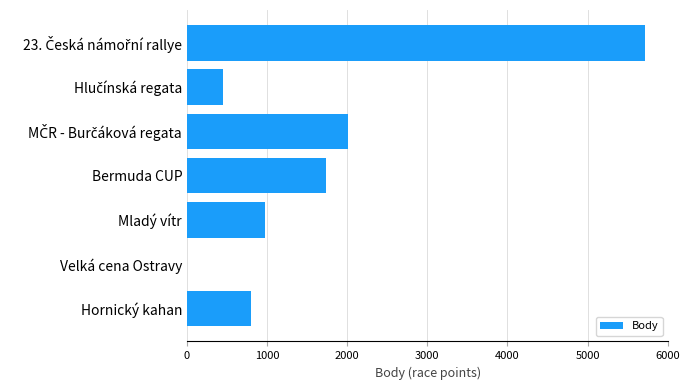

What is the greatest value displayed?

5720